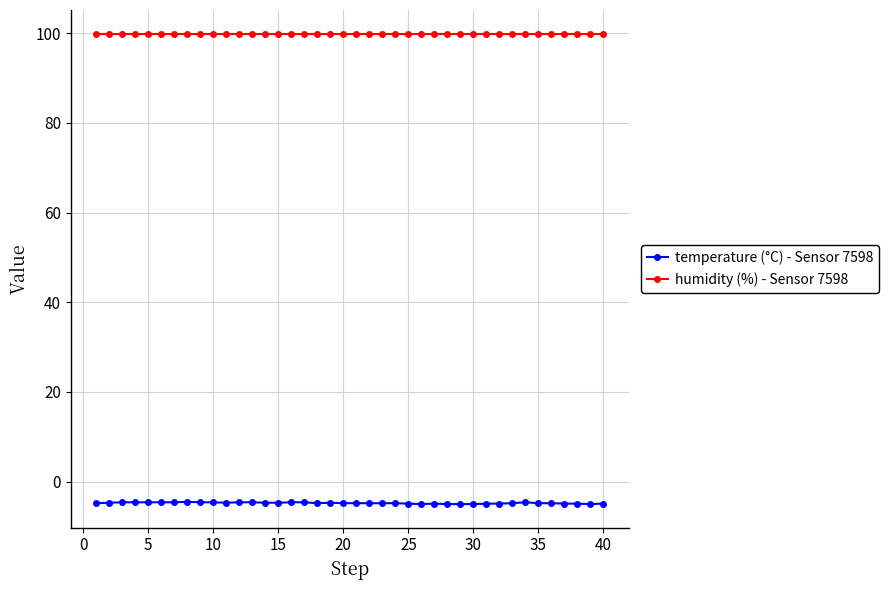

Does the chart display data point markers on the line(s)?

Yes